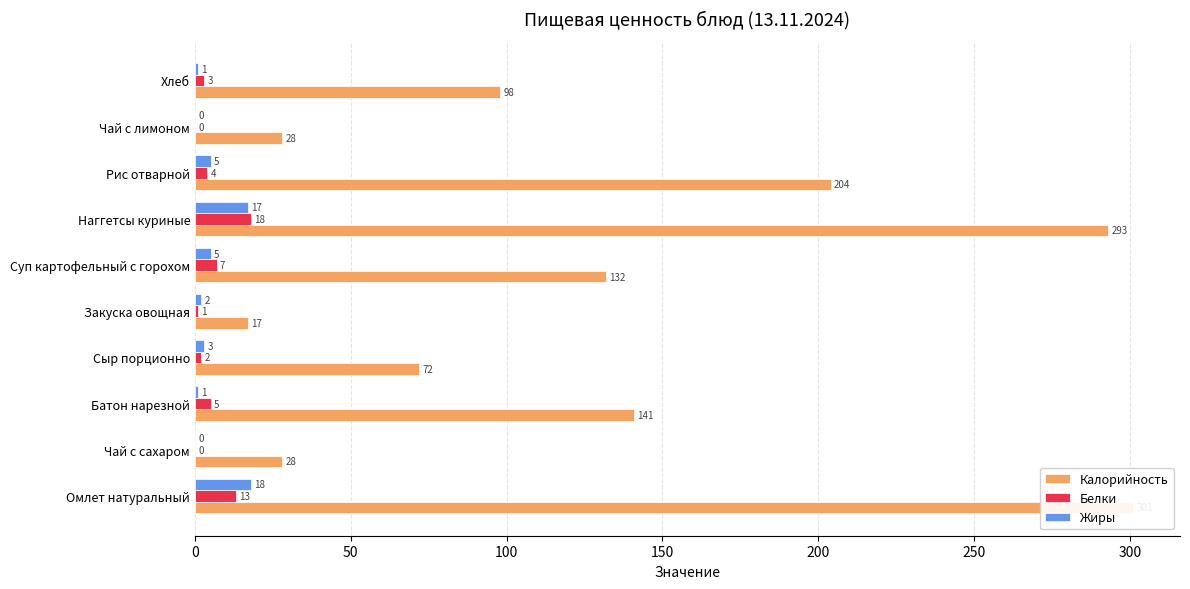

The value of Жиры at Наггетсы куриные is 17. True or false?

True